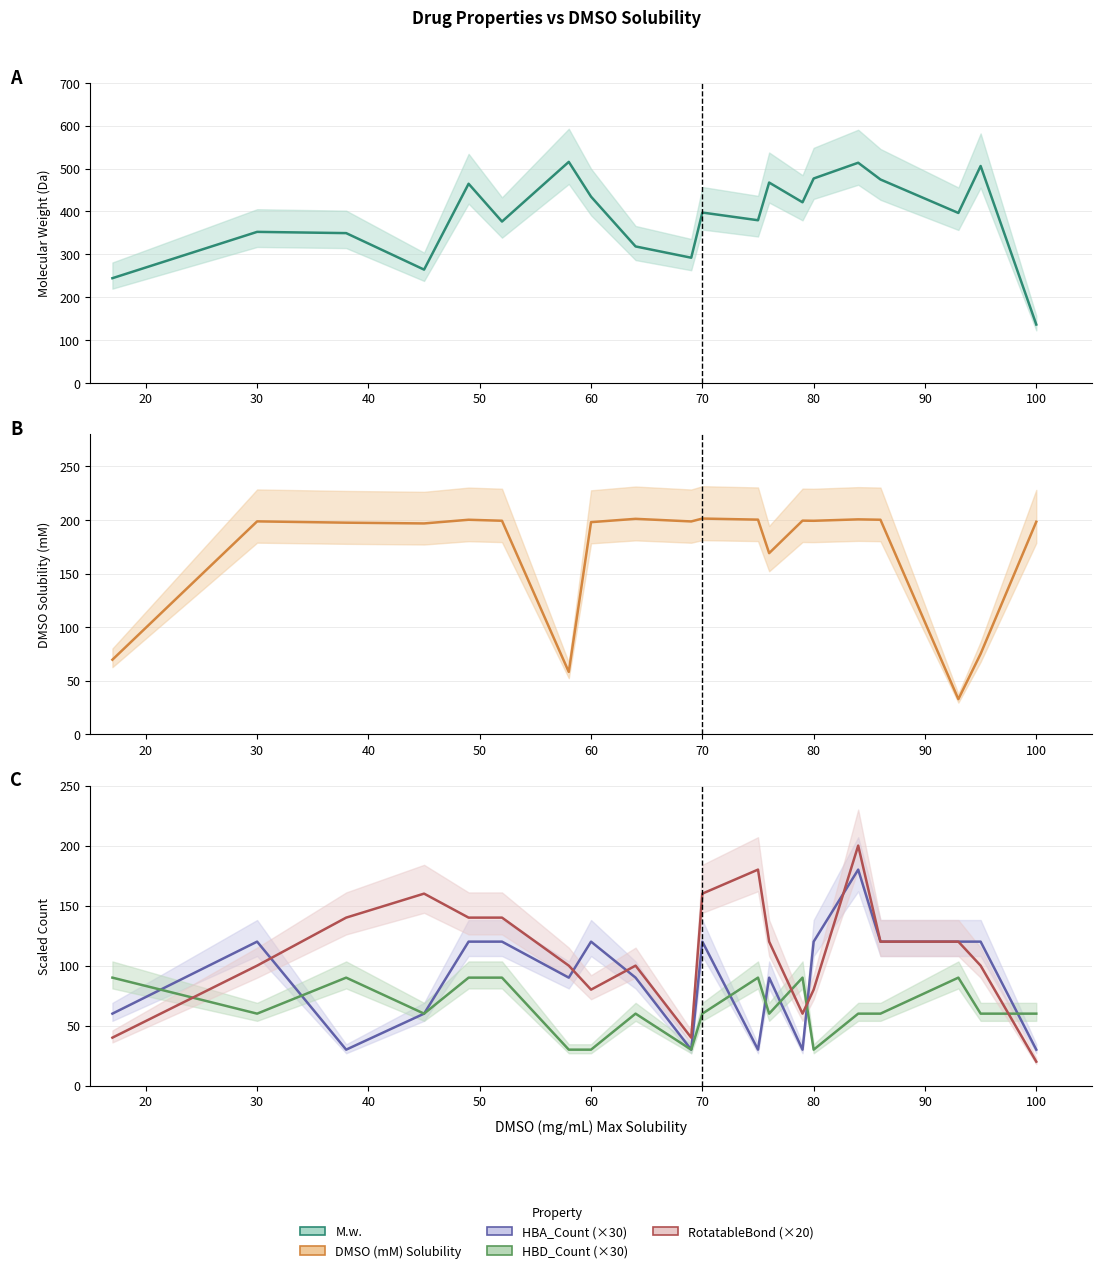

Reading left to right, list all the values displayed in this chart.

M.w.: 244.3	352.3	349.4	264.3	464.6	376.4	515.6	434.5	318.4	292.0	397.4	379.5	467.4	421.4	476.9	513.6	474.6	396.4	506.0	136.2
DMSO (mM)Max Solubility: 69.6	198.7	197.5	196.8	200.2	199.2	58.2	197.9	201.0	198.6	201.3	200.3	169.0	199.3	199.2	200.6	200.2	32.8	75.1	198.3
HBA_Count: 60.0	120.0	30.0	60.0	120.0	120.0	90.0	120.0	90.0	30.0	120.0	30.0	90.0	30.0	120.0	180.0	120.0	120.0	120.0	30.0
HBD_Count: 90.0	60.0	90.0	60.0	90.0	90.0	30.0	30.0	60.0	30.0	60.0	90.0	60.0	90.0	30.0	60.0	60.0	90.0	60.0	60.0
RotatableBond: 40.0	100.0	140.0	160.0	140.0	140.0	100.0	80.0	100.0	40.0	160.0	180.0	120.0	60.0	80.0	200.0	120.0	120.0	100.0	20.0